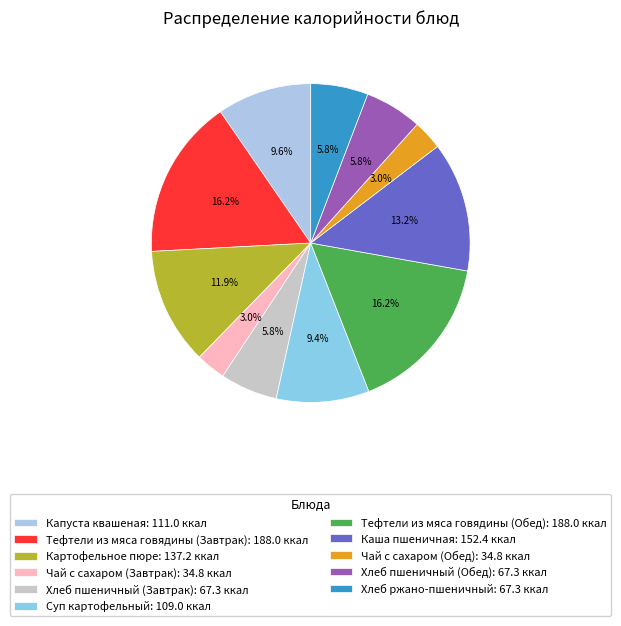

Does Тефтели из мяса говядины (Обед) represent more than half of the total?

No